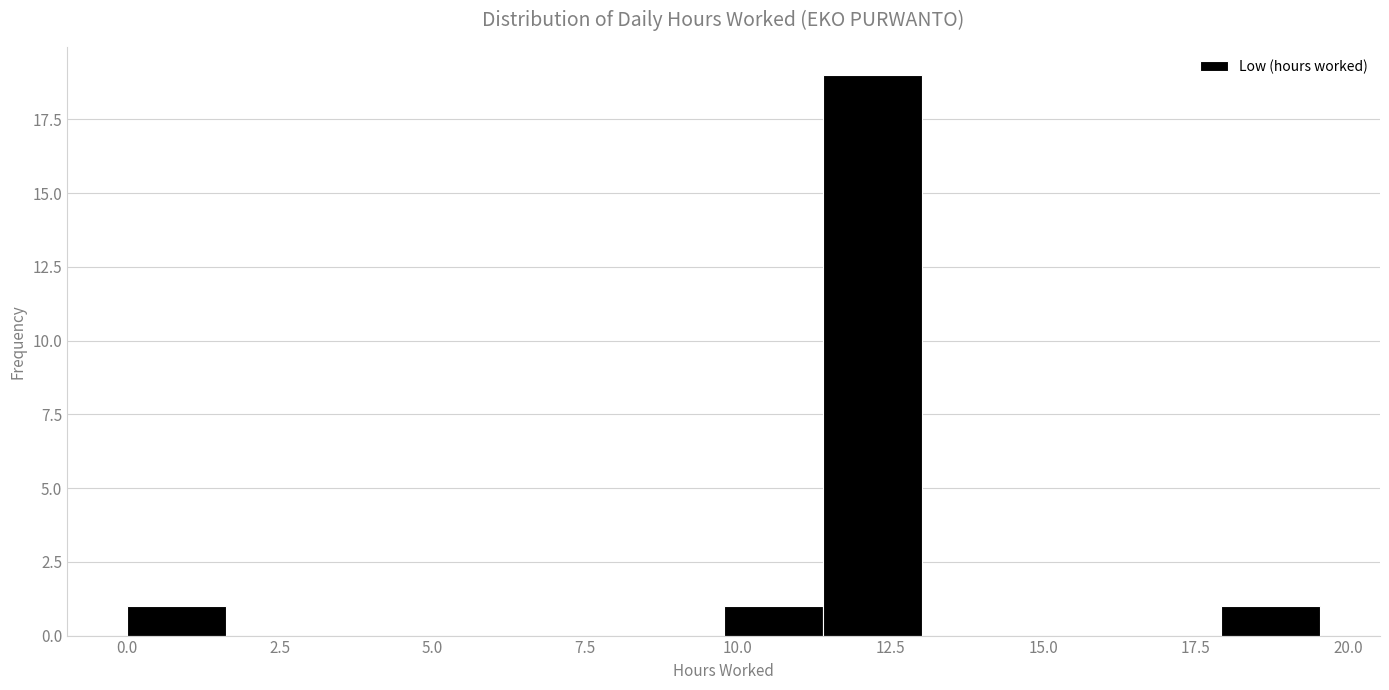

Around what value on the x-axis is the tallest bar? Give the approximate position of its centre, as read against the axis.

12.0